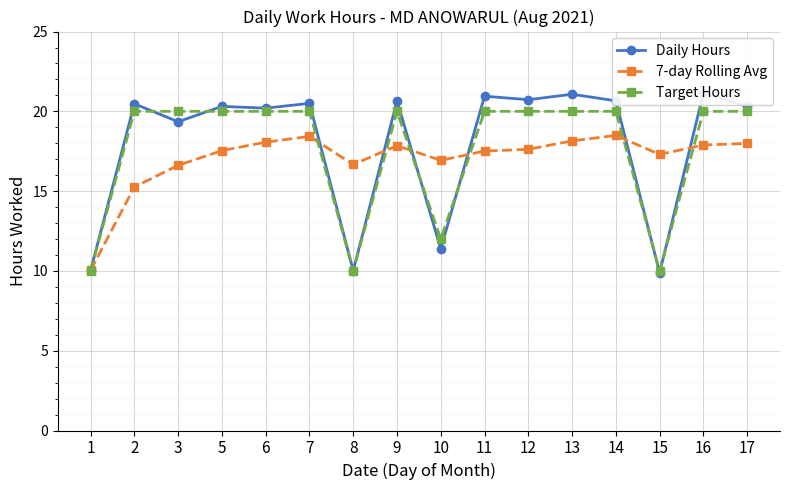

Read the 7-day Rolling Avg value at 5.

17.5